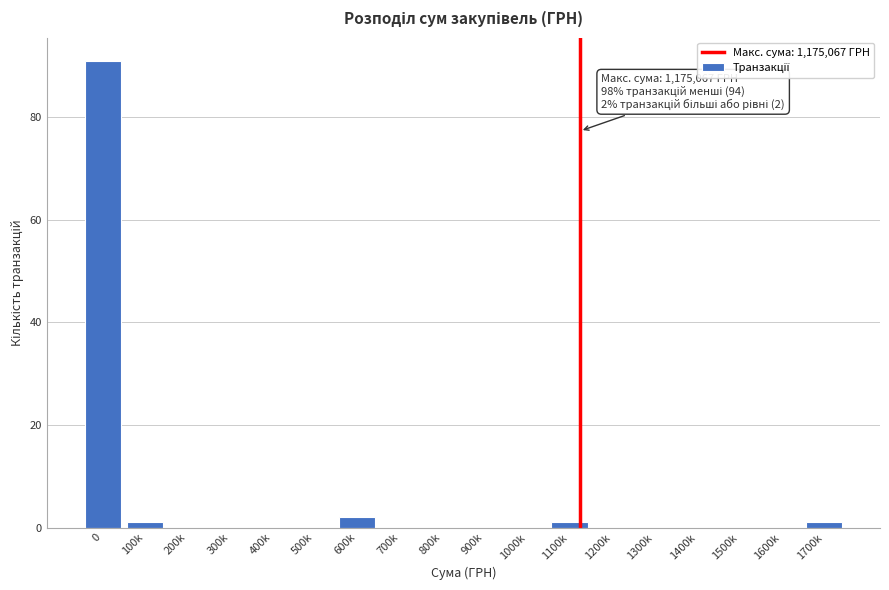

Reading left to right, extract all data points from this chart.

0=91	100k=1	200k=0	300k=0	400k=0	500k=0	600k=2	700k=0	800k=0	900k=0	1000k=0	1100k=1	1200k=0	1300k=0	1400k=0	1500k=0	1600k=0	1700k=1